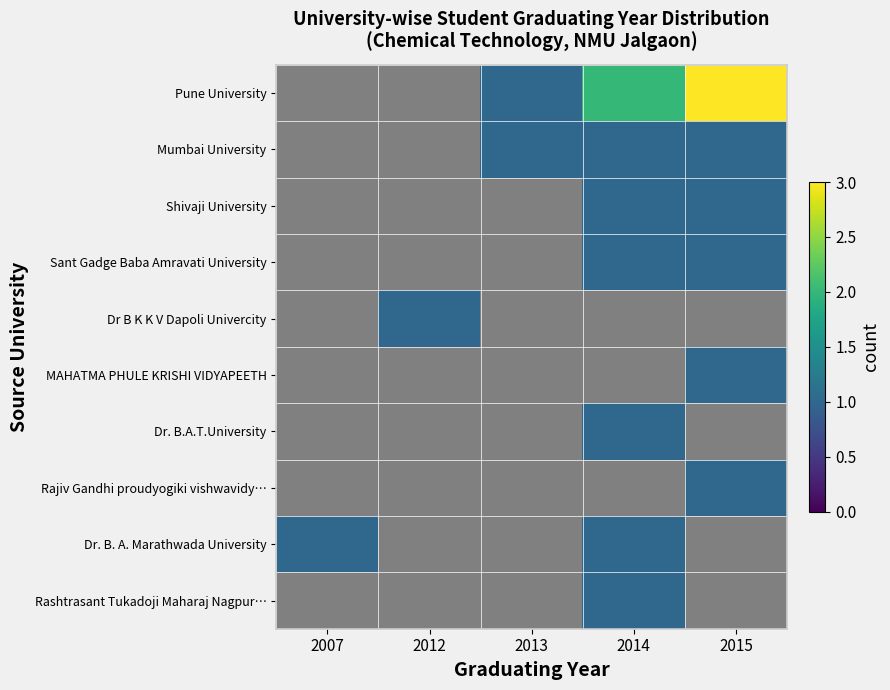

What is the maximum value shown in the chart?

3.0